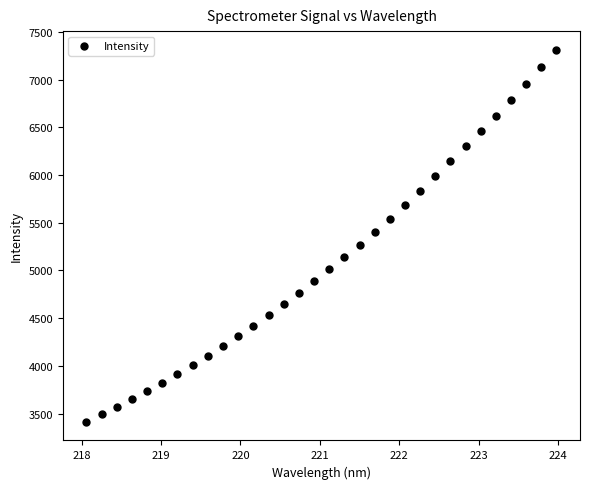

What is the range of Y values (max minus min)?

3898.0